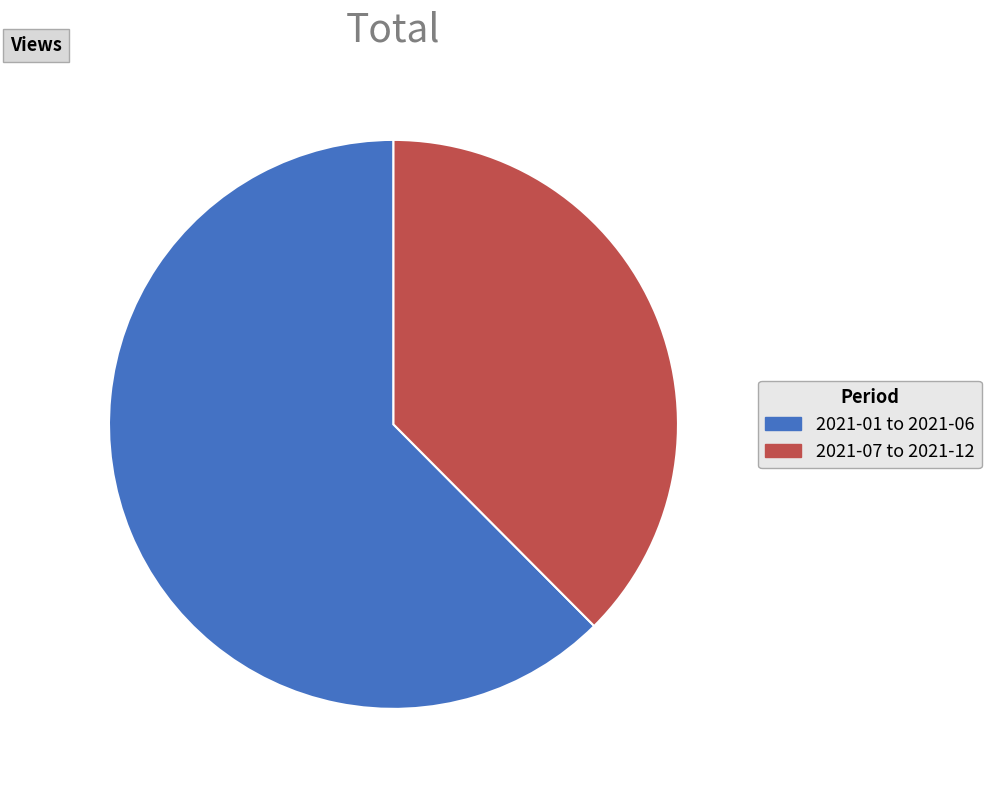

True or false: 2021-01 to 2021-06 accounts for 62% of the total.

True